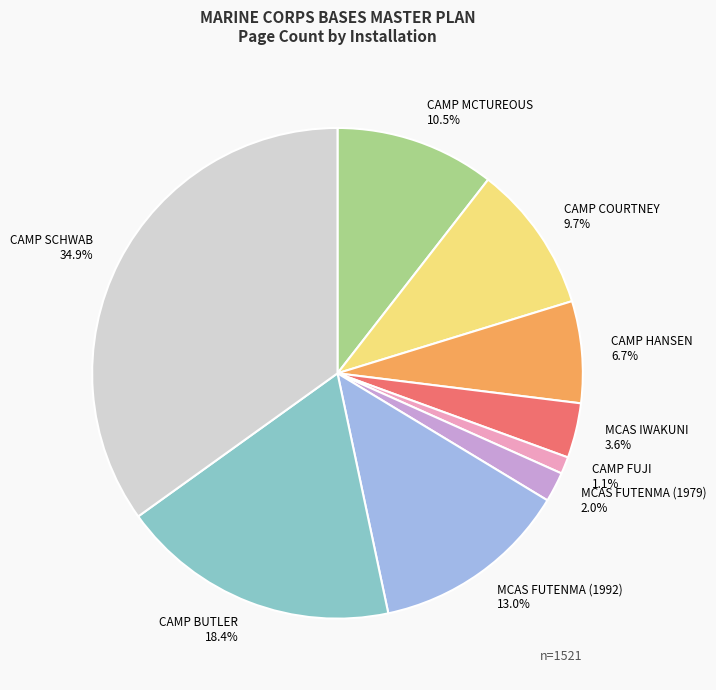

What percentage is NOT represented by CAMP HANSEN?

93.3%